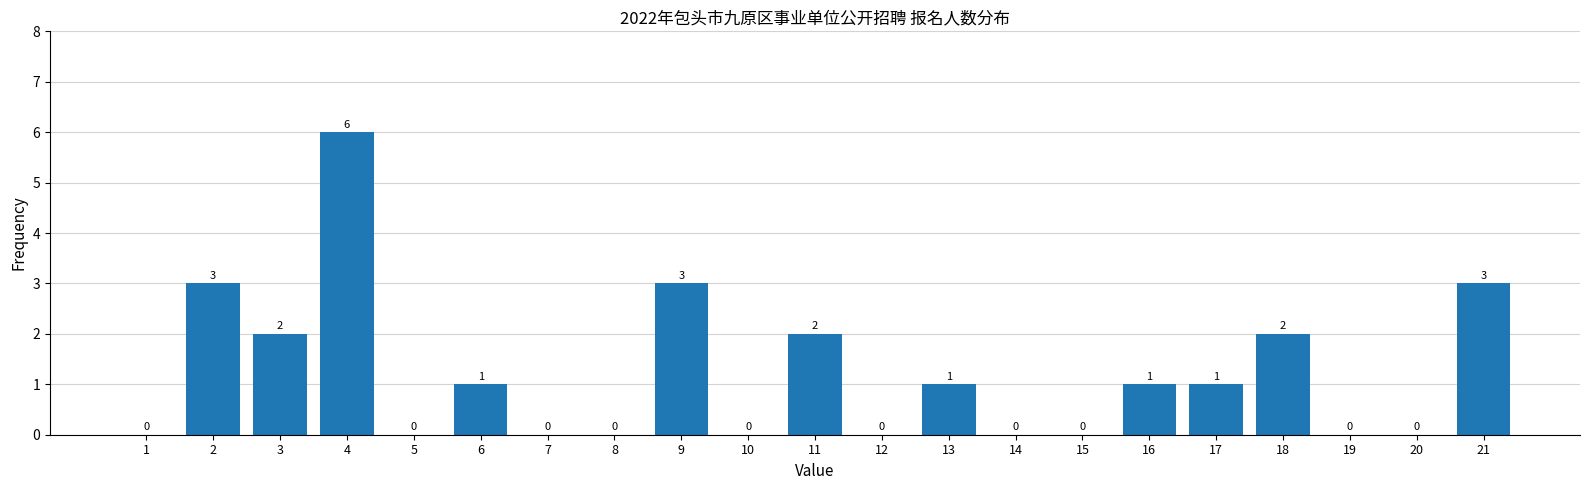

Reading left to right, extract all data points from this chart.

1=0	2=3	3=2	4=6	5=0	6=1	7=0	8=0	9=3	10=0	11=2	12=0	13=1	14=0	15=0	16=1	17=1	18=2	19=0	20=0	21=3